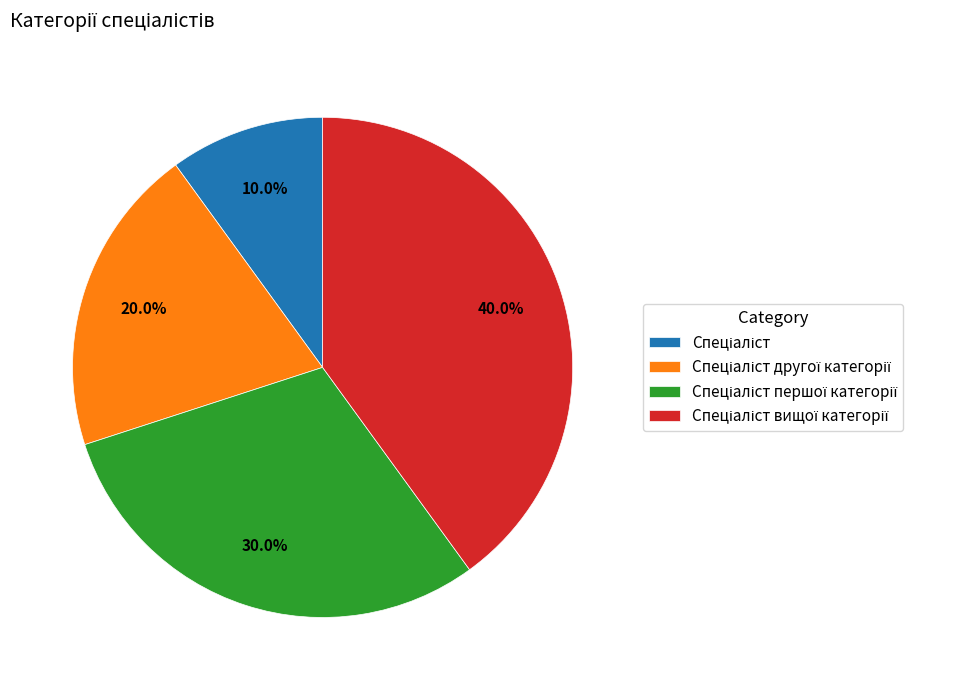

Is there any slice that represents more than half of the pie?

No